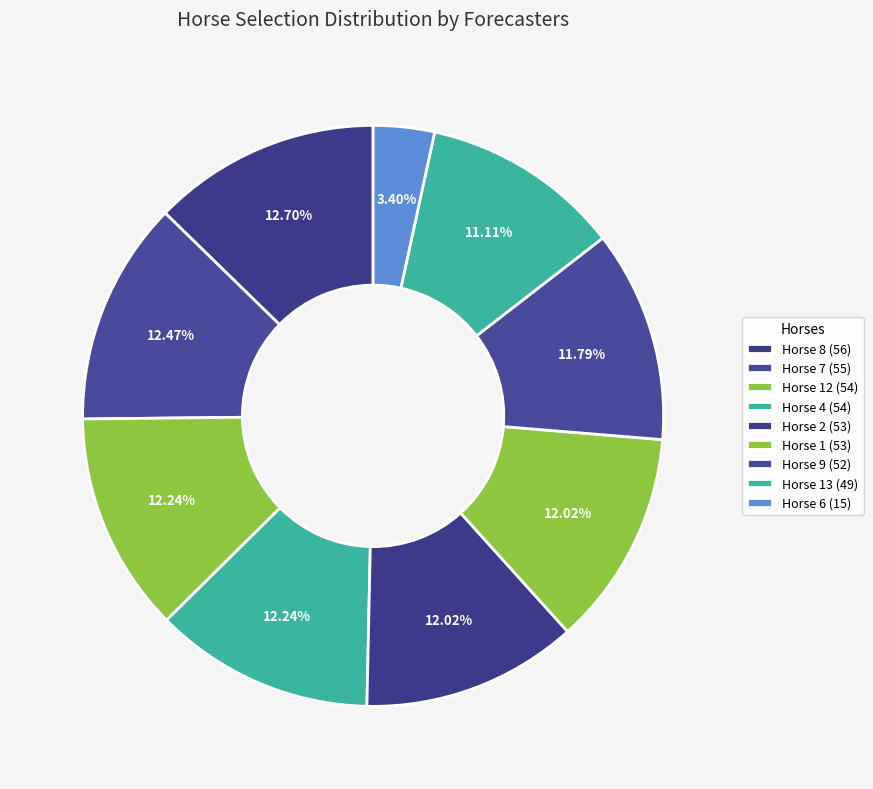

How many segments does this pie chart have?

9